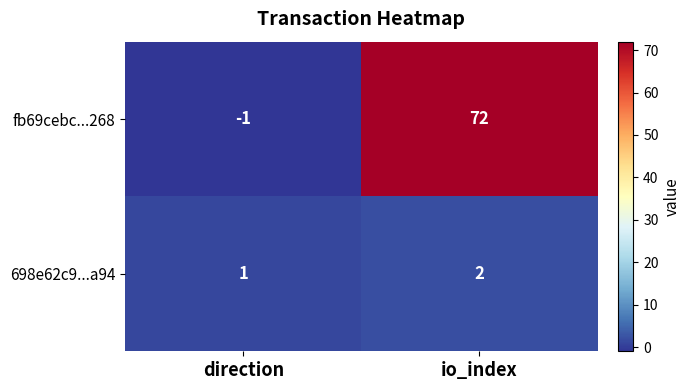

Which series has the largest total across all categories?

fb69cebc...268